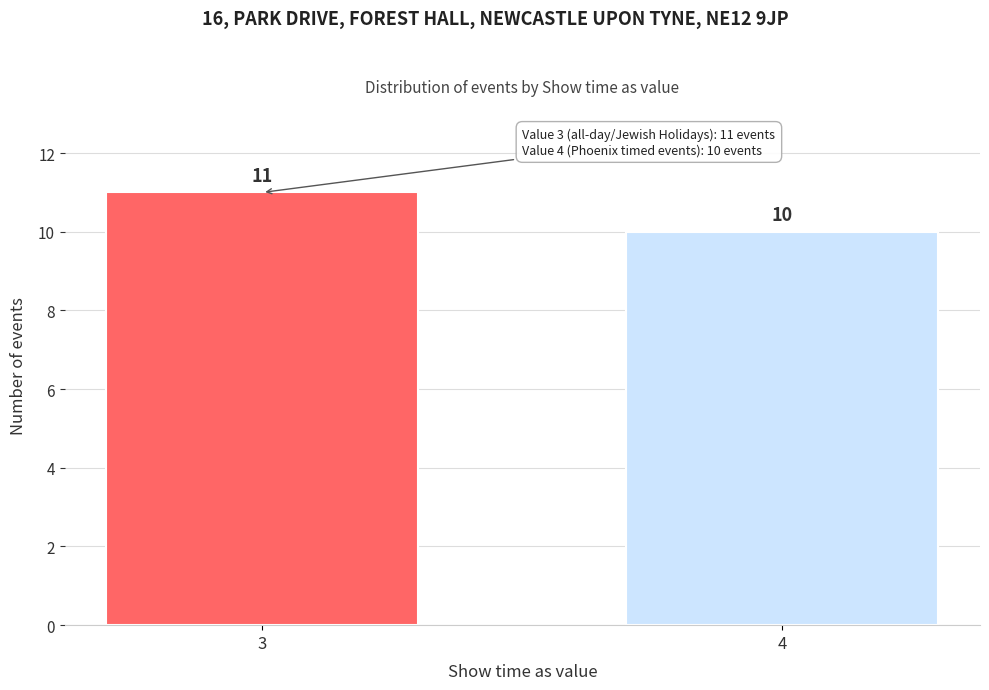

Reading left to right, transcribe all the data shown in this chart.

3=11	4=10